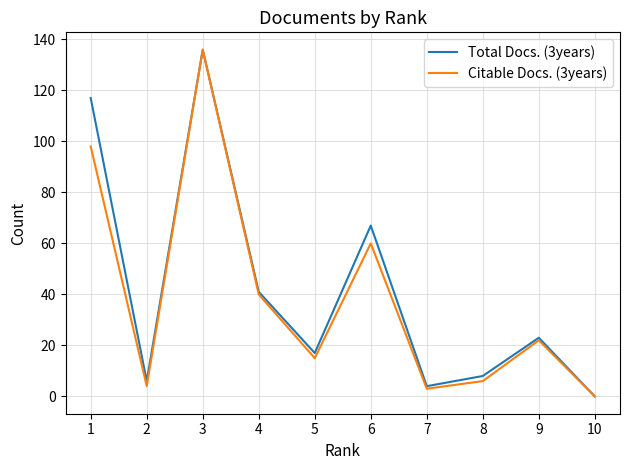

Between 9 and 10, which series saw the biggest shift?

Total Docs. (3years)